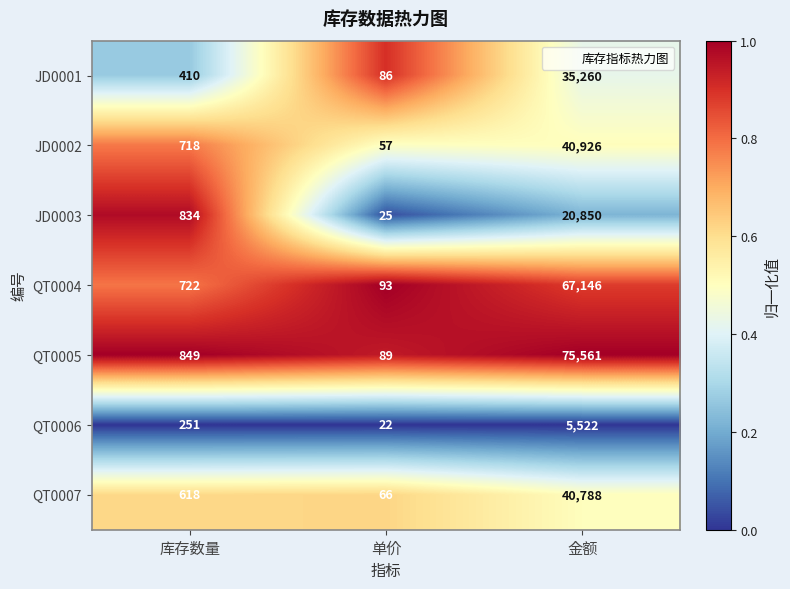

Is the value of QT0006 at 金额 greater than the value of JD0003 at 金额?

No